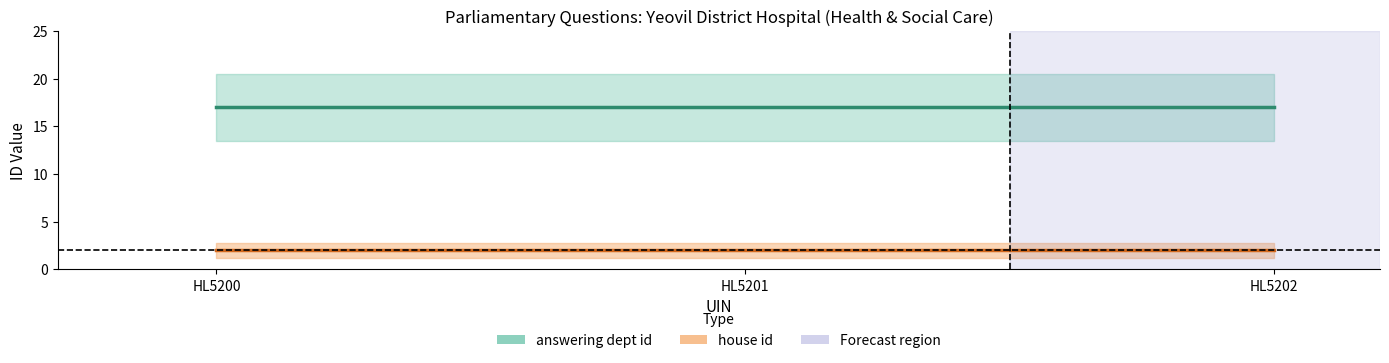

What is the greatest value displayed?

17